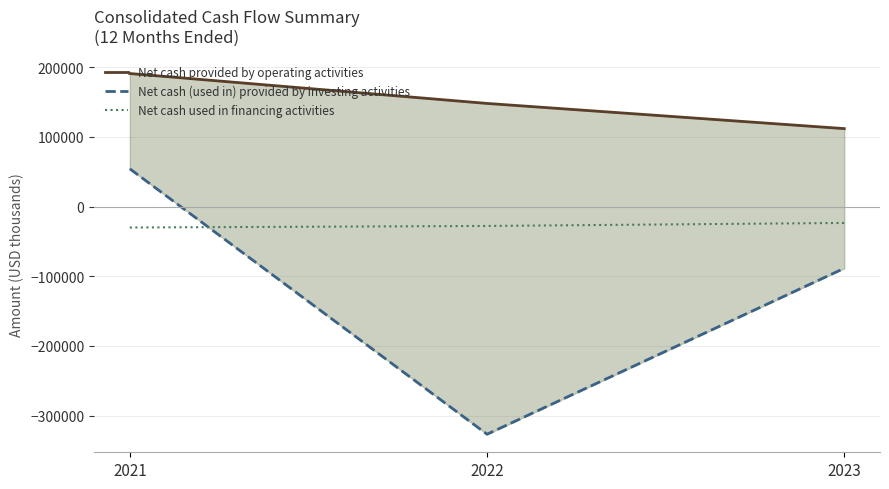

Rank the series by their average value, from lowest to highest.

Net cash (used in) provided by investing activities, Net cash used in financing activities, Net cash provided by operating activities